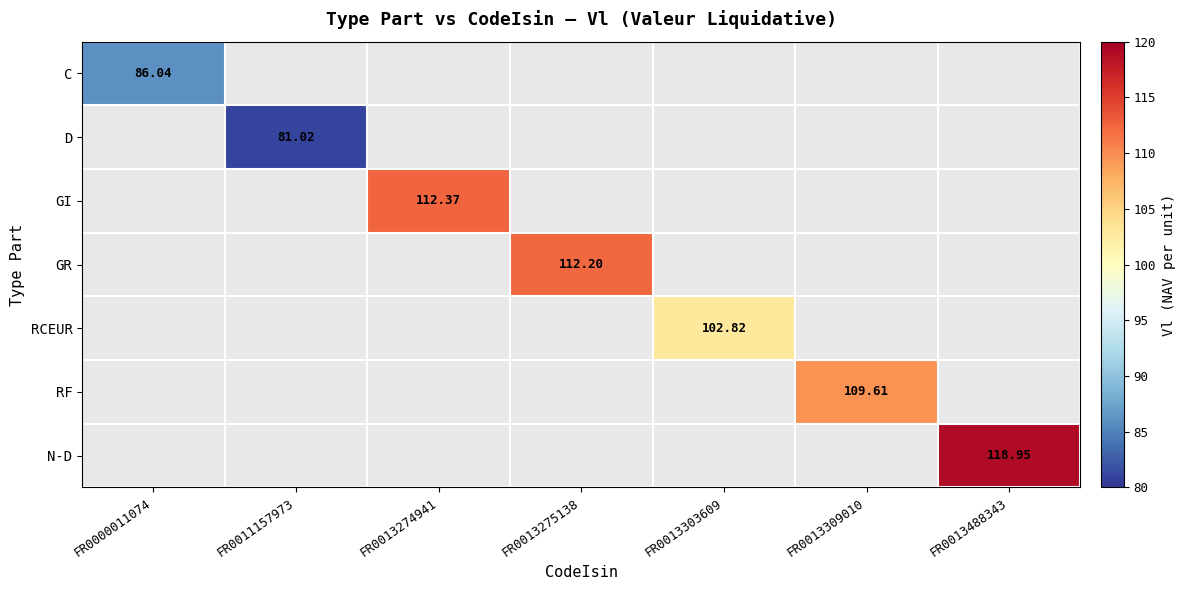

List the labels in order of D value, largest first.

FR0000011074, FR0011157973, FR0013274941, FR0013275138, FR0013303609, FR0013309010, FR0013488343